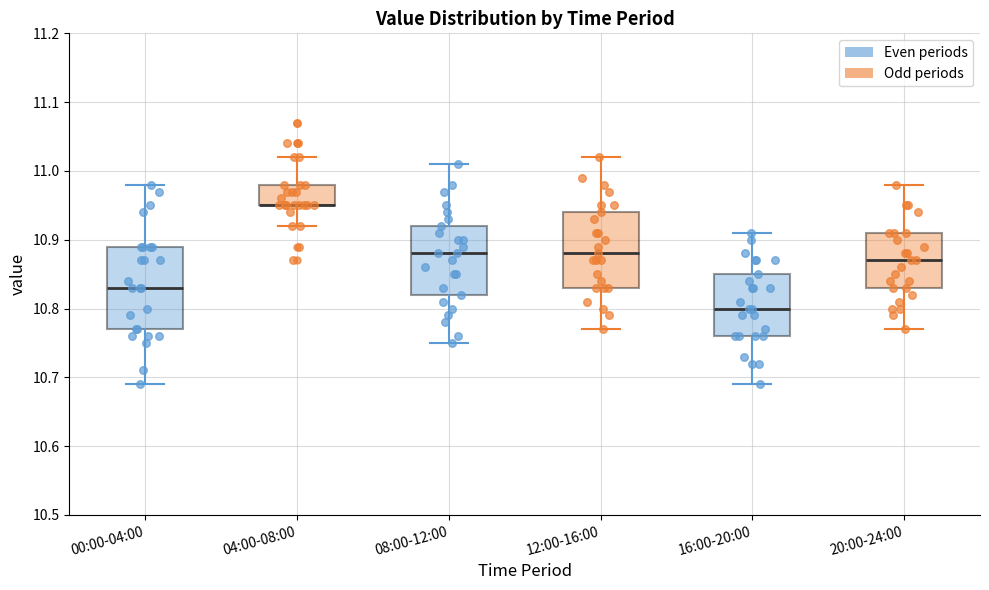

Comparing the boxes themselves (not the whiskers), which one is the tallest?

00:00-04:00